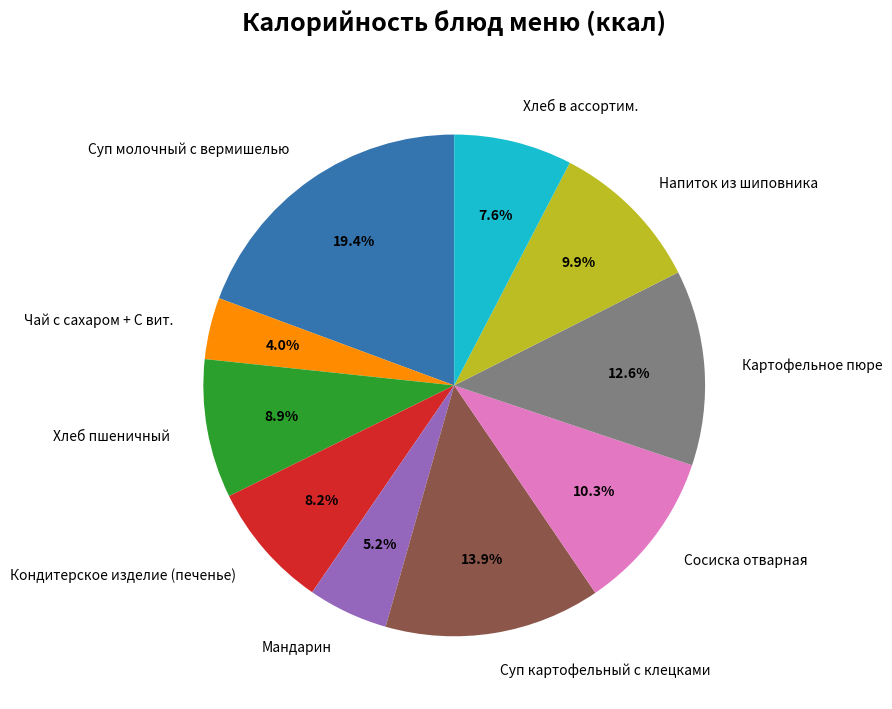

To the nearest percent, what percentage of the pie is Чай с сахаром + С вит.?

4%